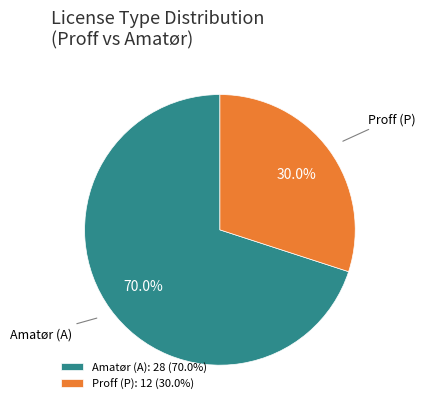

To the nearest percent, what is the difference between the largest and smallest slice percentages?

40%